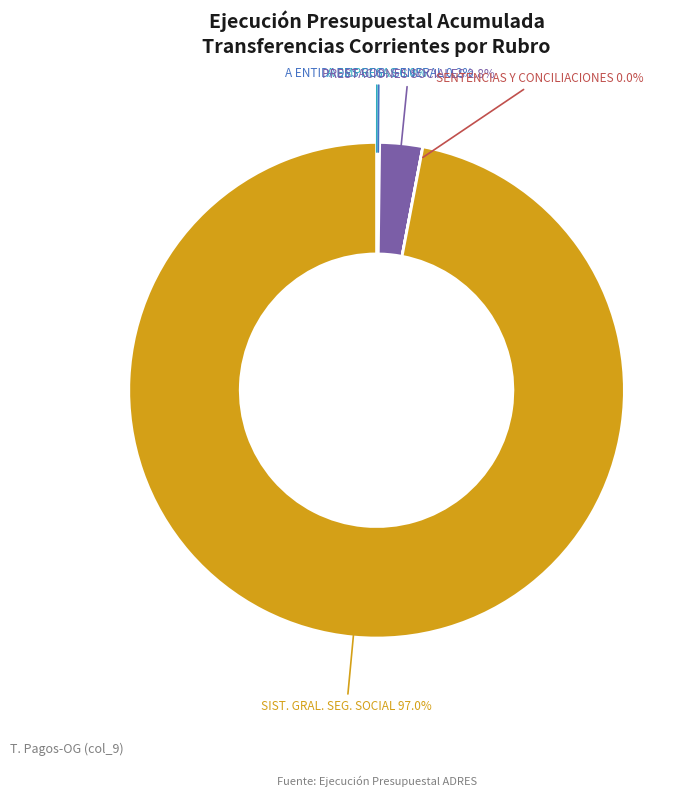

Does any single category account for the majority?

Yes